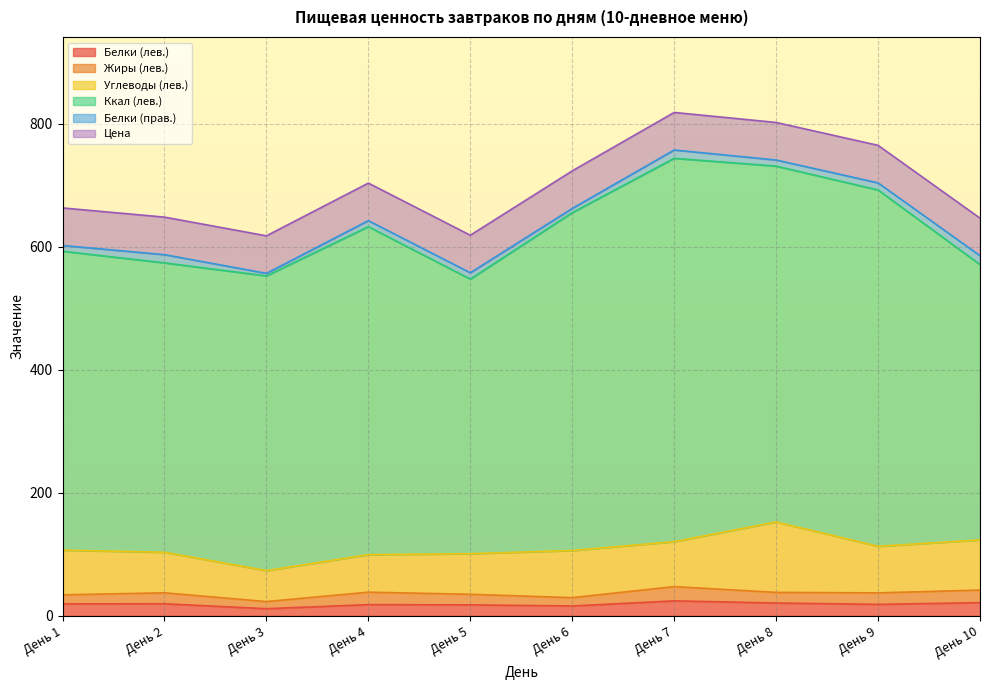

What is the difference between the maximum and minimum values in the Белки (лев.) series?

12.7